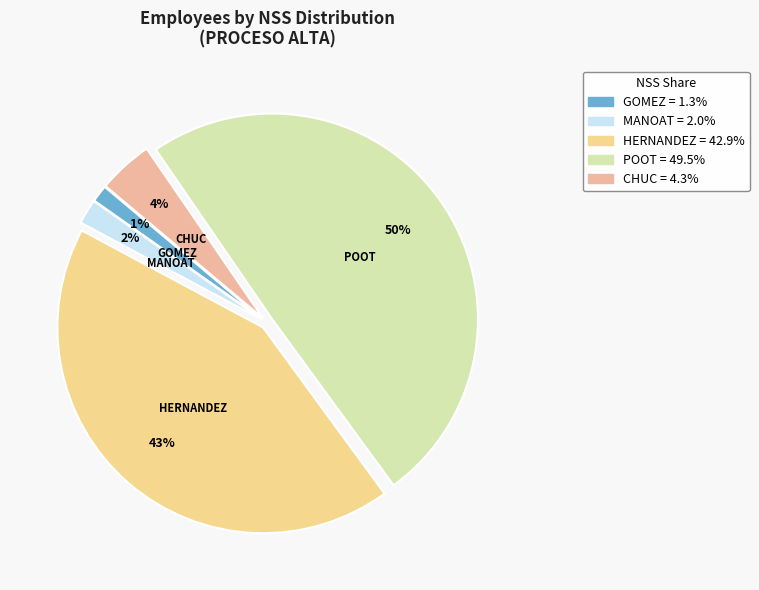

Between MANOAT and HERNANDEZ, which is larger?

HERNANDEZ